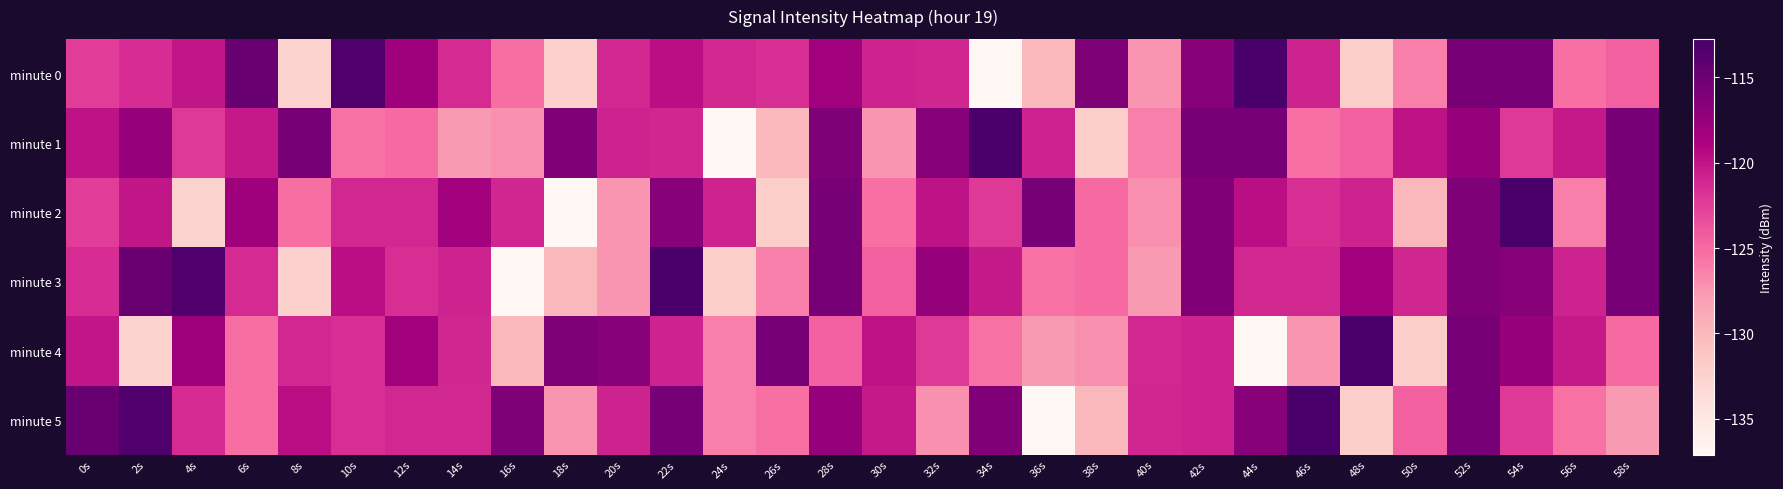

What is the greatest value displayed?

-112.8